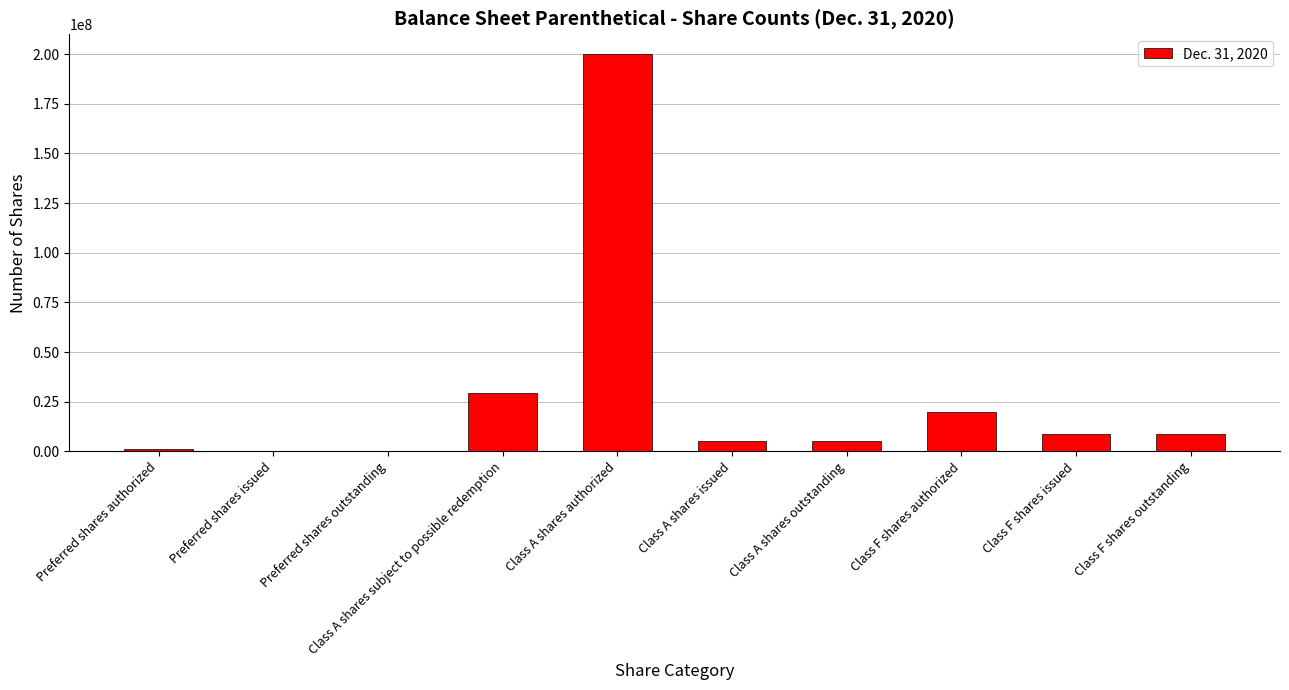

What is the sum of all values?

277821608